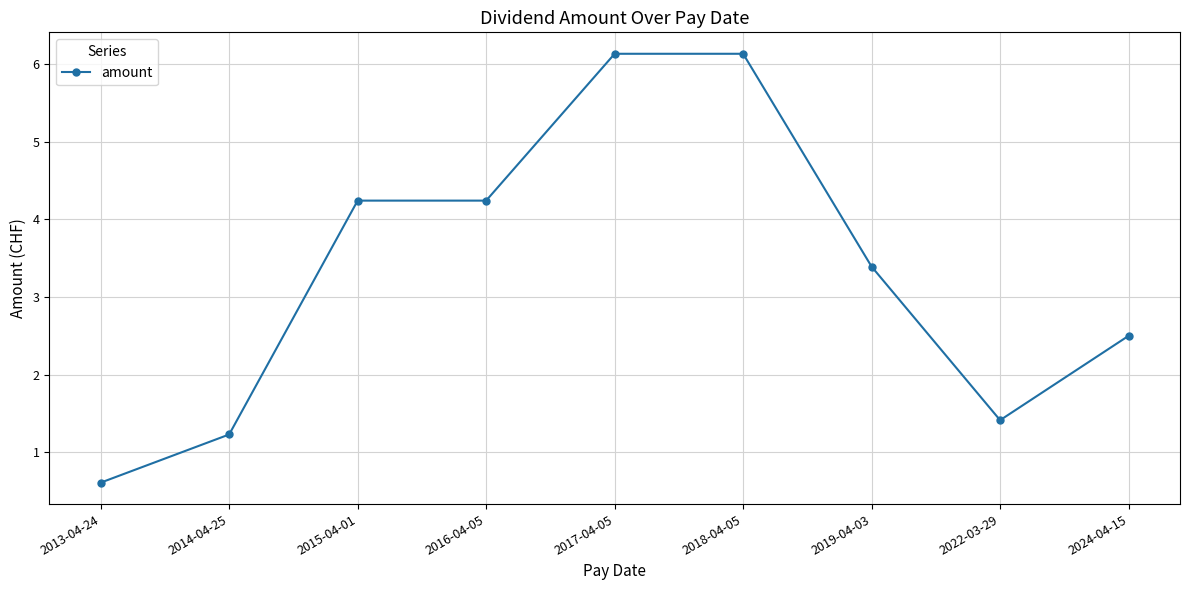

True or false: the data shows 6.1 at 2018-04-05.

True